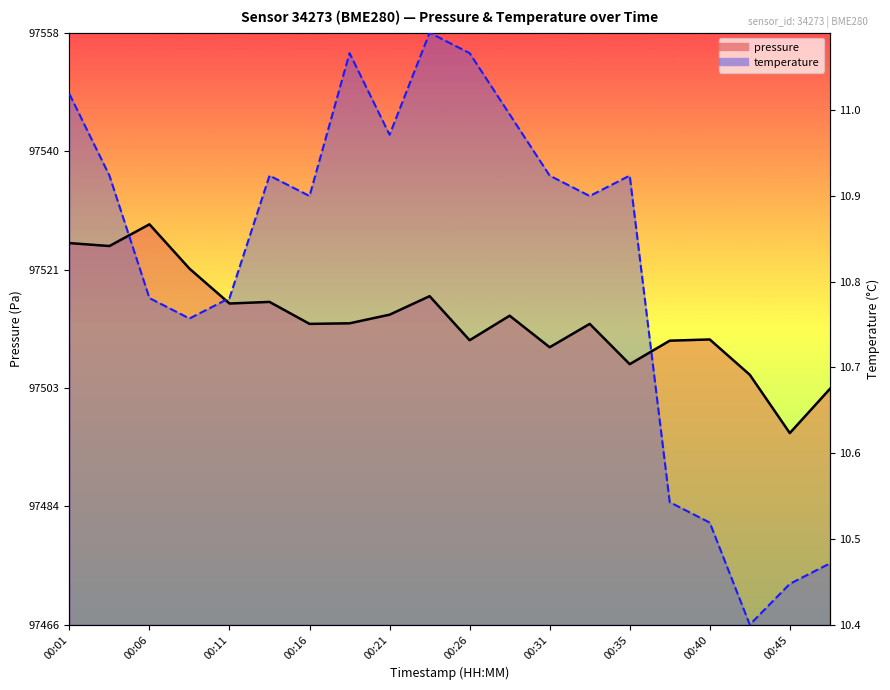

How many values in the pressure series are below 97512?

8